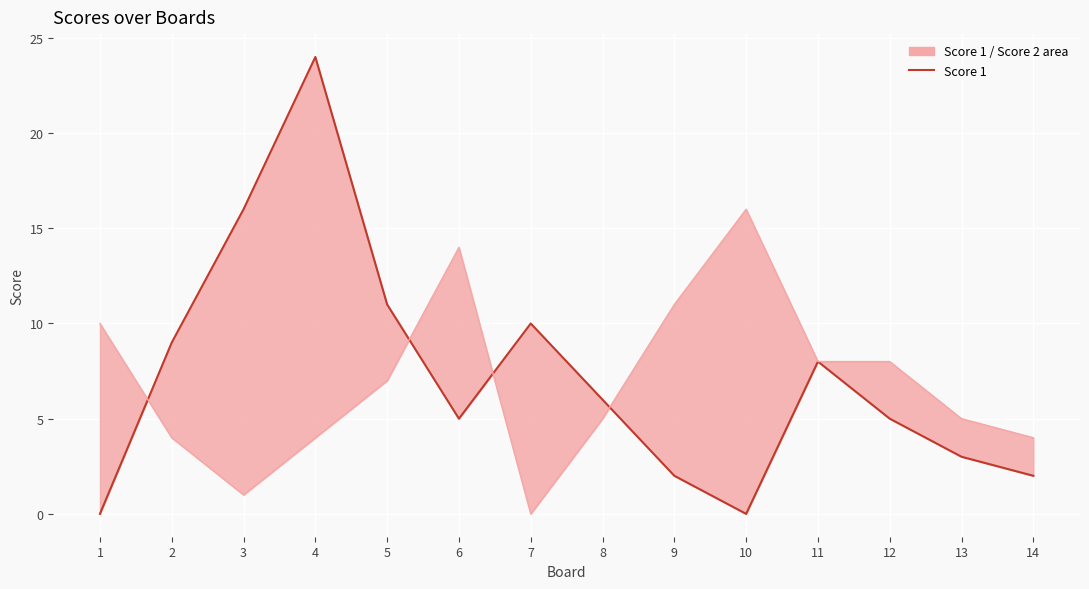

Where does the Score 2 series first go above 7?

1